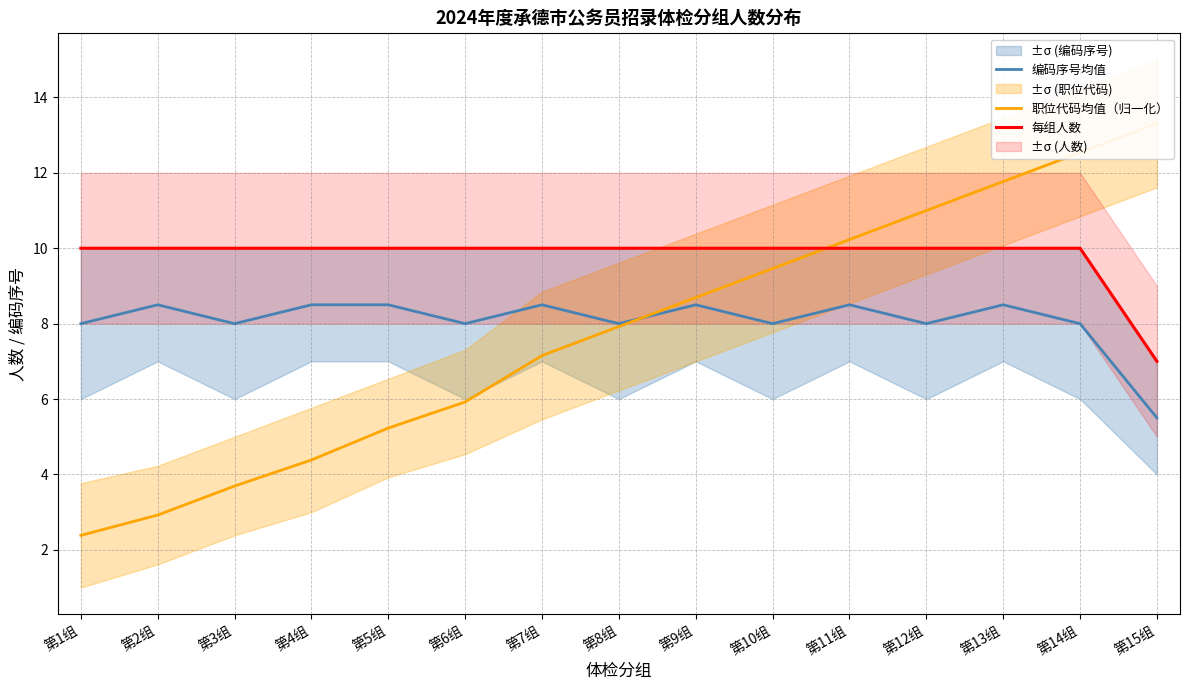

Reading left to right, what are all the values shown in this chart?

编码序号均值: 第1组=8.0	第2组=8.5	第3组=8.0	第4组=8.5	第5组=8.5	第6组=8.0	第7组=8.5	第8组=8.0	第9组=8.5	第10组=8.0	第11组=8.5	第12组=8.0	第13组=8.5	第14组=8.0	第15组=5.5
职位代码均值（归一化）: 第1组=2.4	第2组=2.9	第3组=3.7	第4组=4.4	第5组=5.2	第6组=5.9	第7组=7.2	第8组=7.9	第9组=8.7	第10组=9.5	第11组=10.2	第12组=11.0	第13组=11.8	第14组=12.5	第15组=13.3
每组人数: 第1组=10.0	第2组=10.0	第3组=10.0	第4组=10.0	第5组=10.0	第6组=10.0	第7组=10.0	第8组=10.0	第9组=10.0	第10组=10.0	第11组=10.0	第12组=10.0	第13组=10.0	第14组=10.0	第15组=7.0